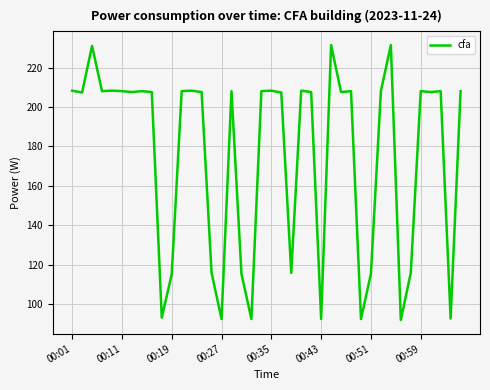

What is the minimum value shown in the chart?

91.9